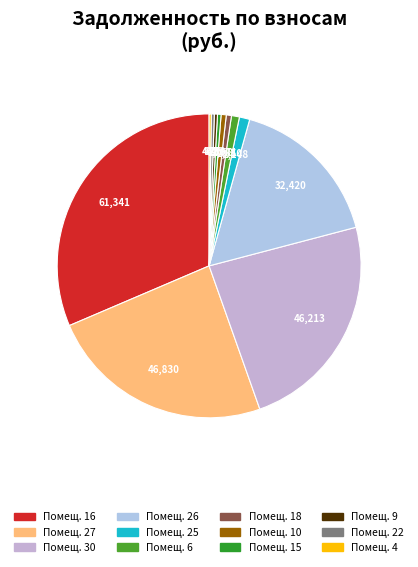

To the nearest percent, what is the difference between the largest and smallest slice percentages?

31%